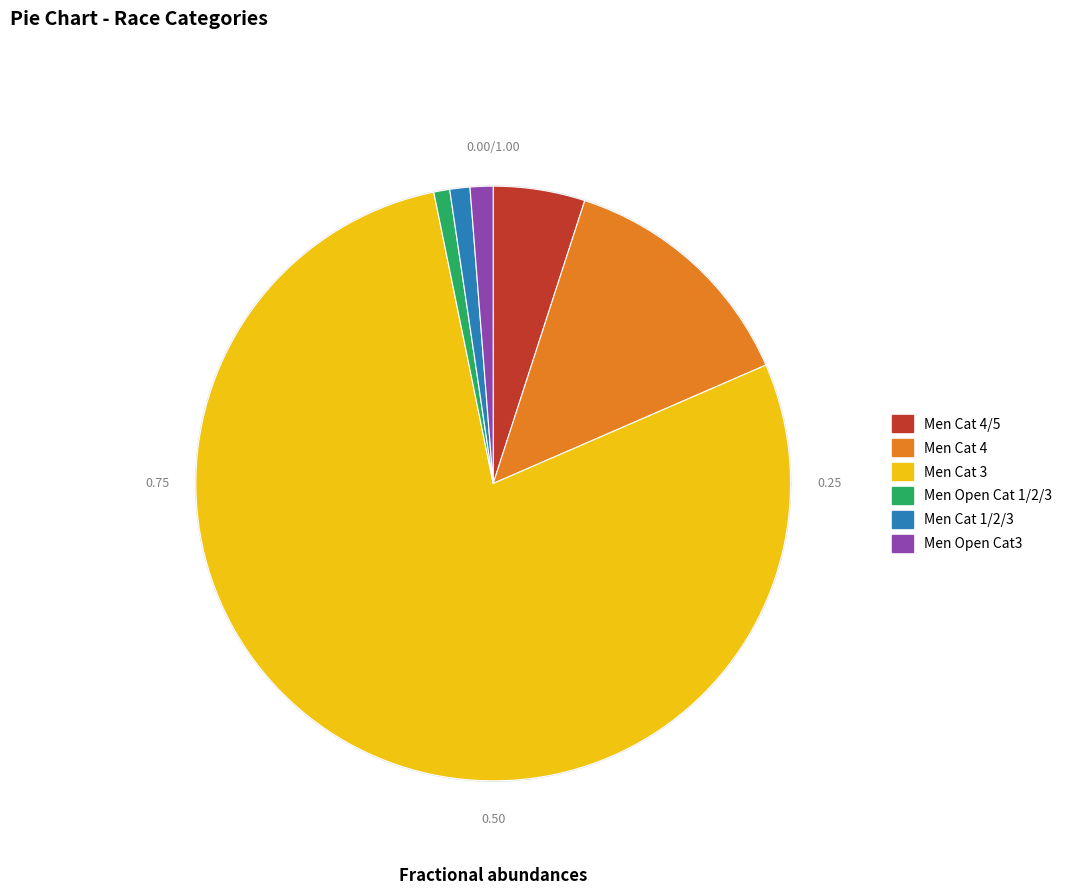

What is the majority slice?

Men Cat 3